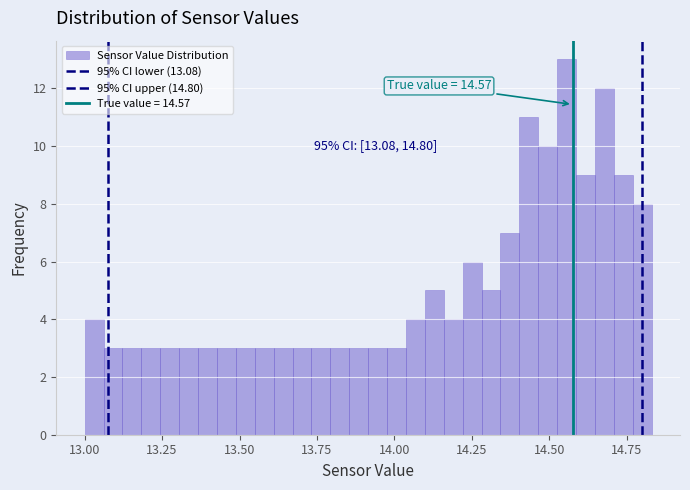

Read against the x-axis, roughly where is the centre of the tallest bar?

14.55